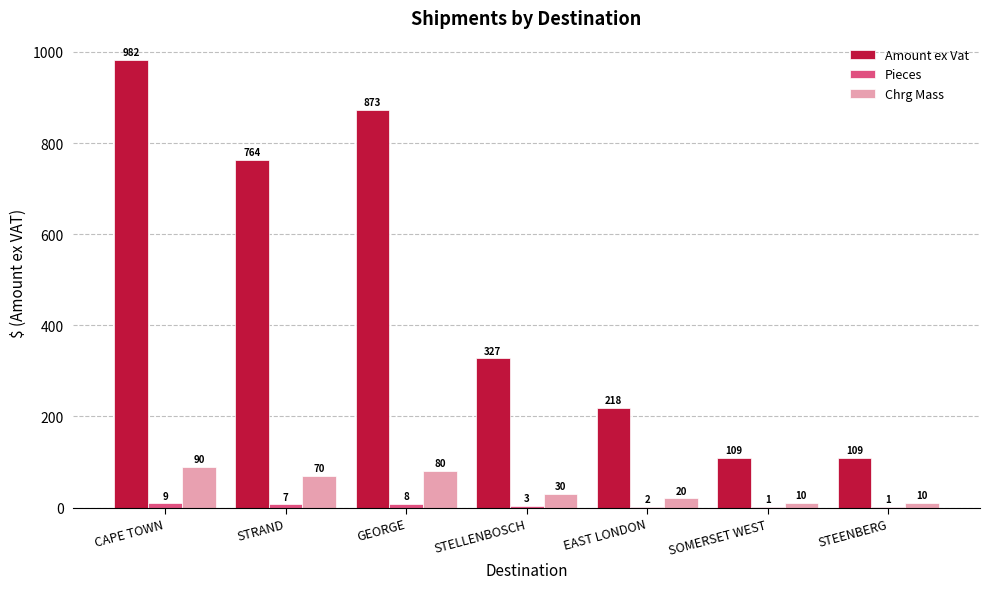

Does the chart contain stacked bars?

No